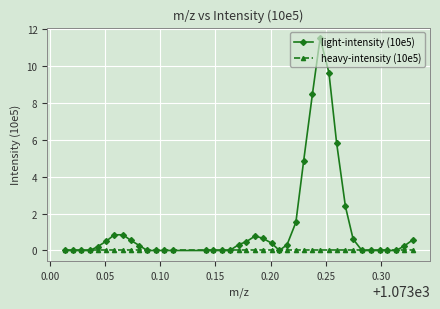

What is the maximum value shown in the chart?

11.5